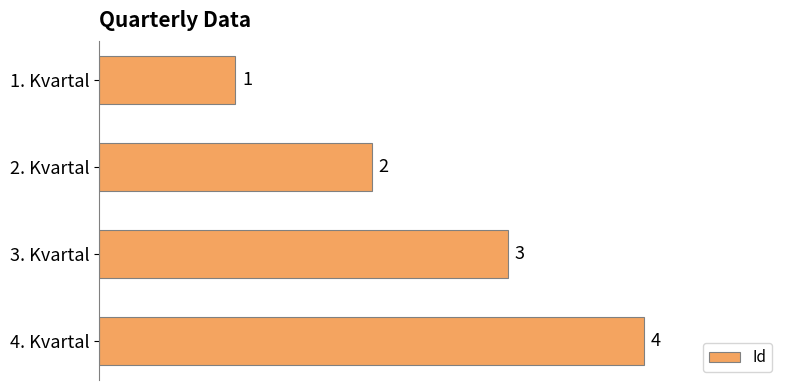

The chart shows a value of 1 at 1. Kvartal. True or false?

True